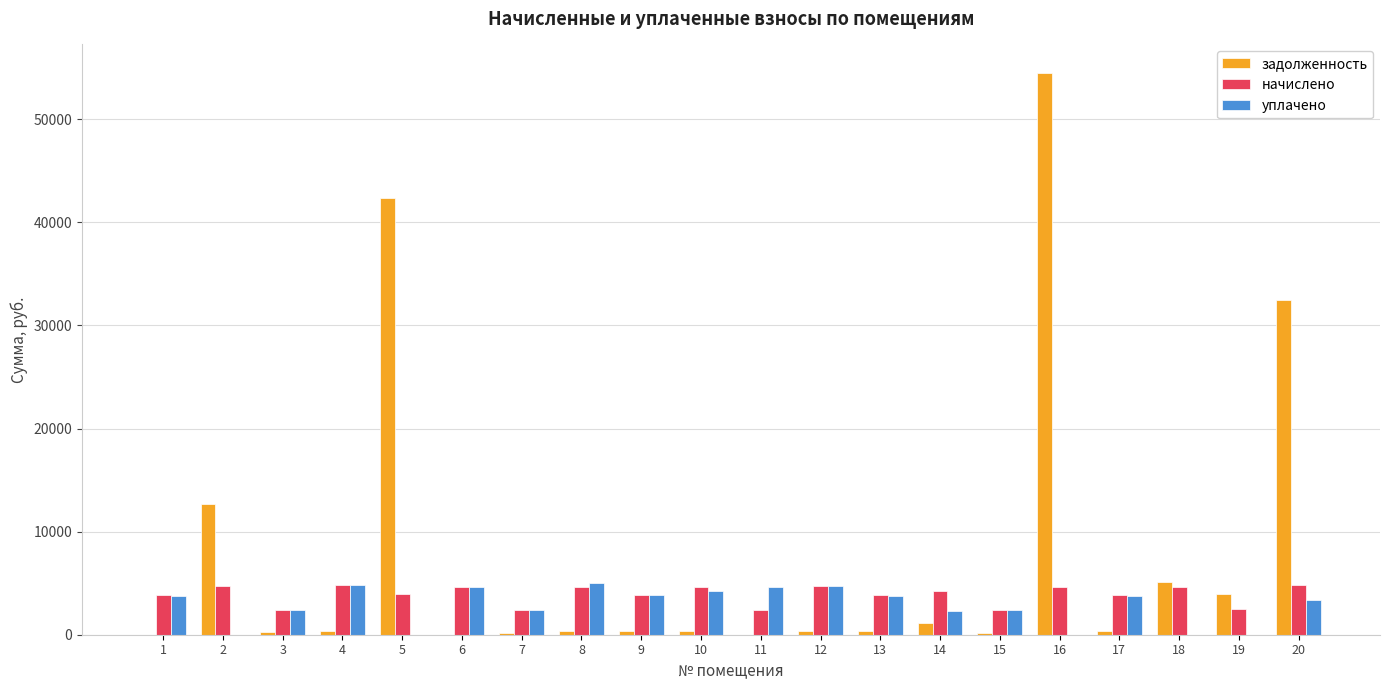

Which series has the largest total across all categories?

задолженность